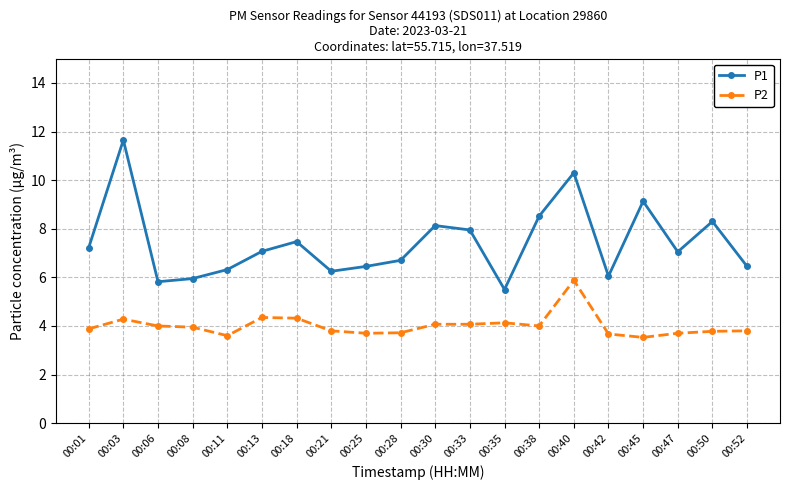

Is the value of P1 at 00:21 greater than the value of P2 at 00:13?

Yes